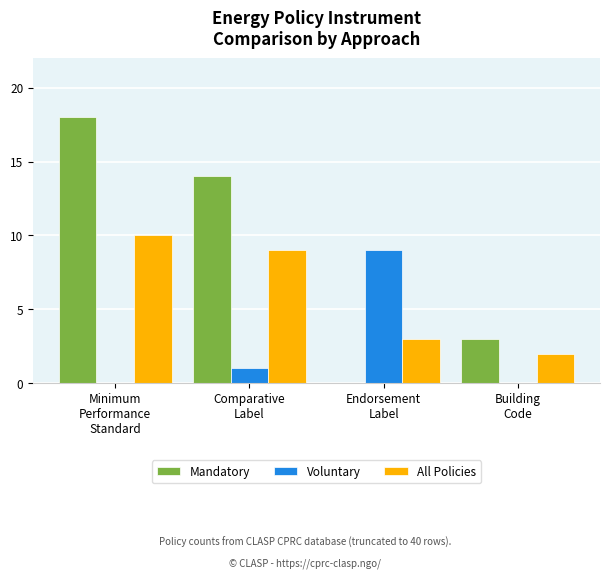

What is the maximum value shown in the chart?

18